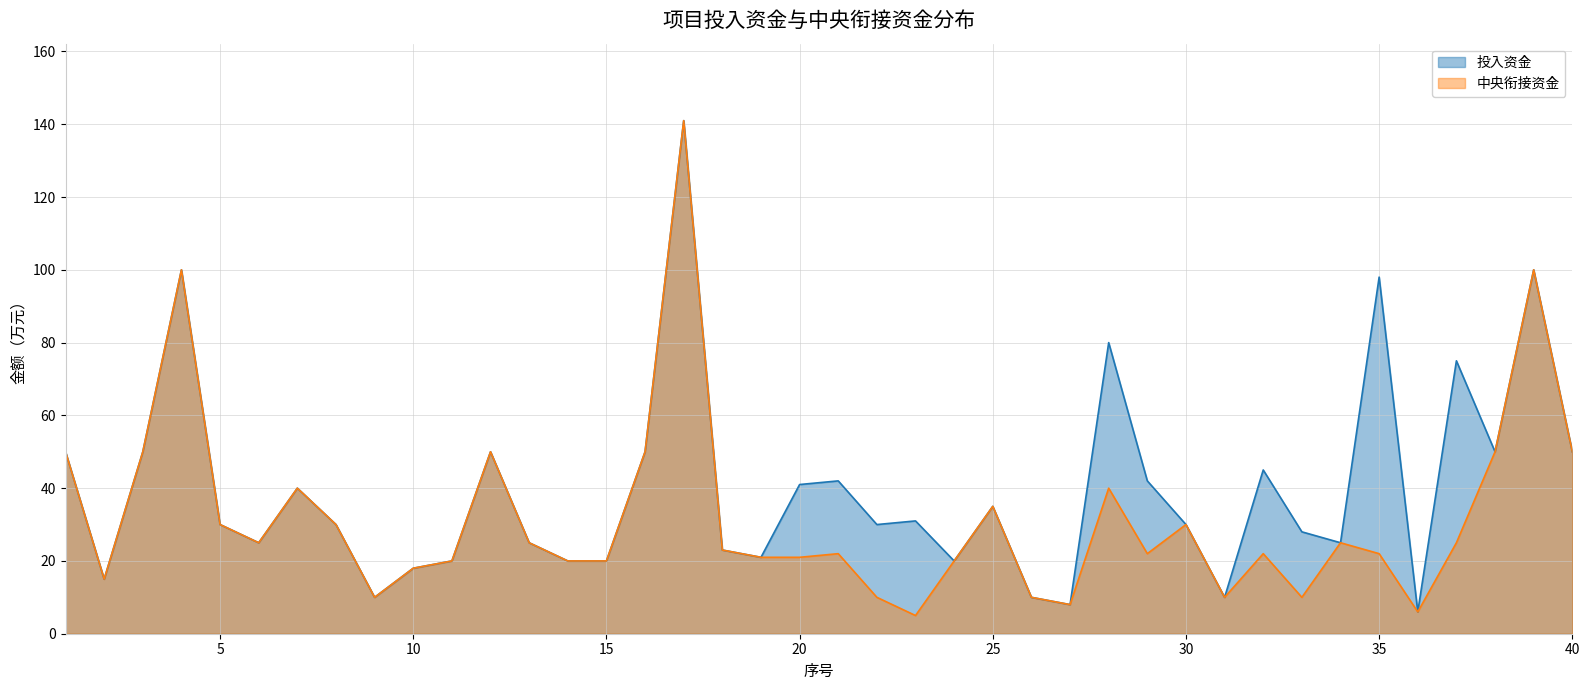

Rank the series by their average value, from highest to lowest.

投入资金, 中央衔接资金